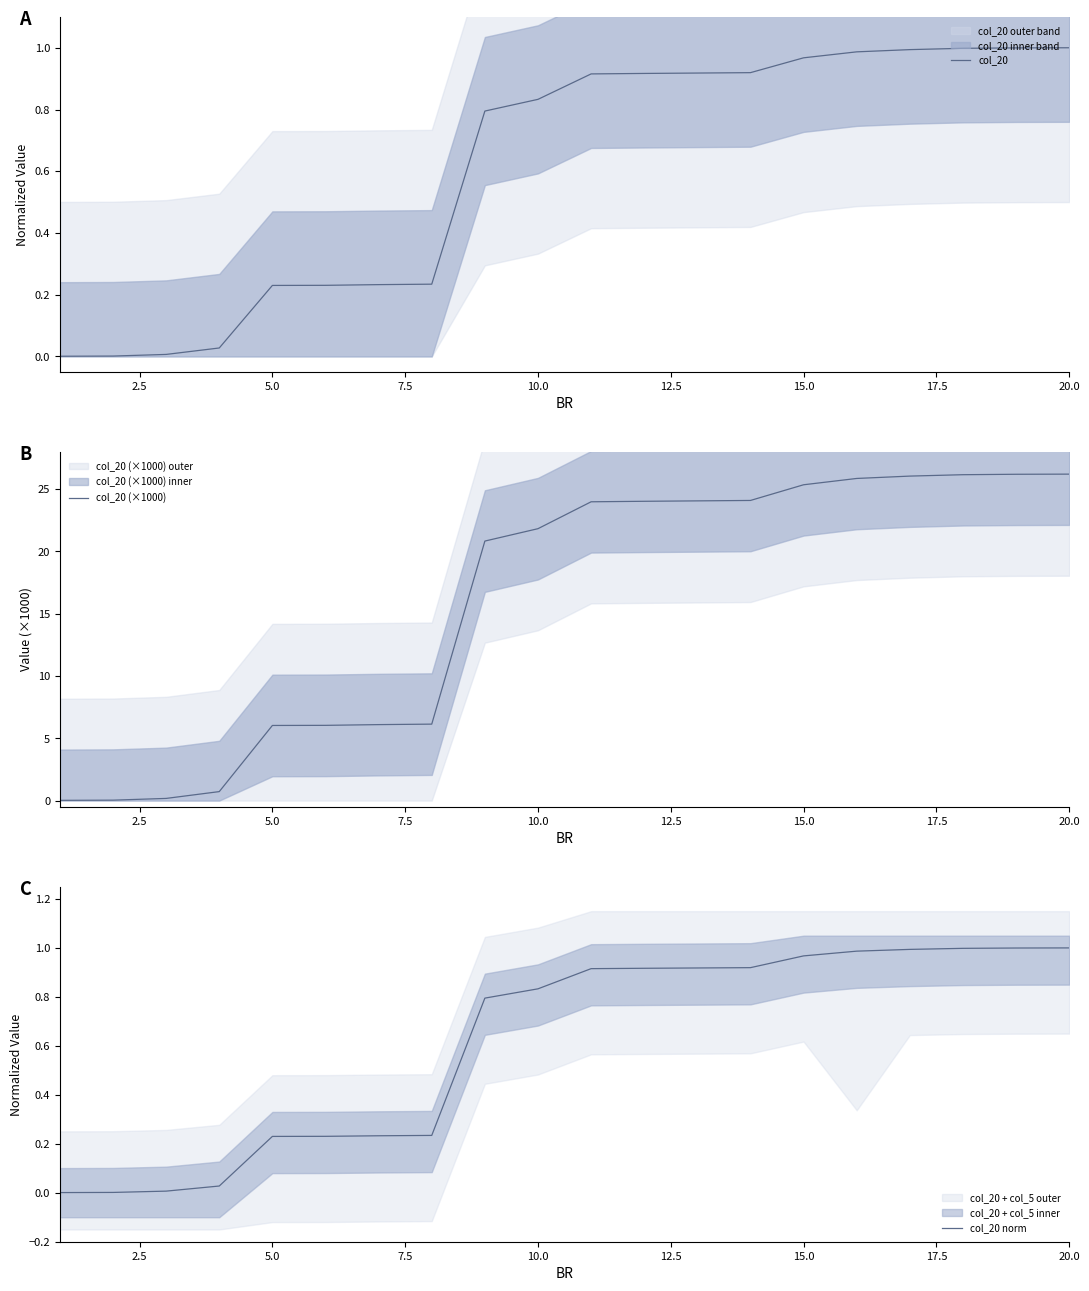

What is the highest value of the col_20 series?

1.0